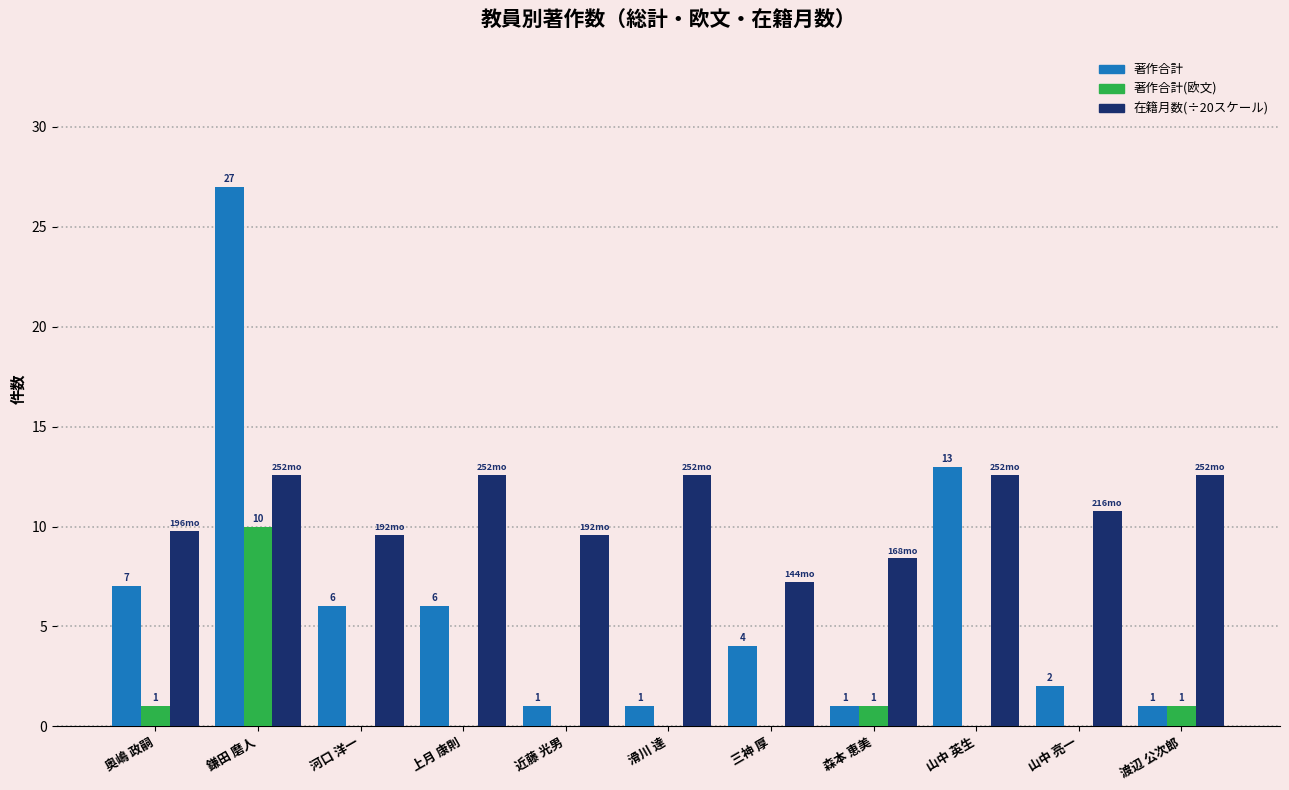

Which label corresponds to the largest value in the chart?

鎌田 磨人